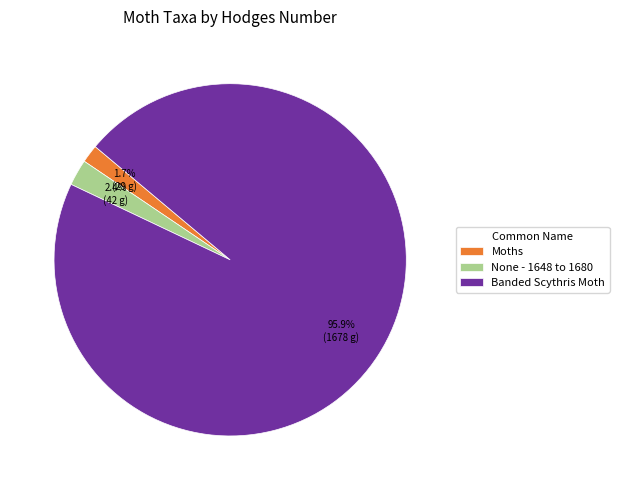

To the nearest percent, what is the average slice percentage?

33%